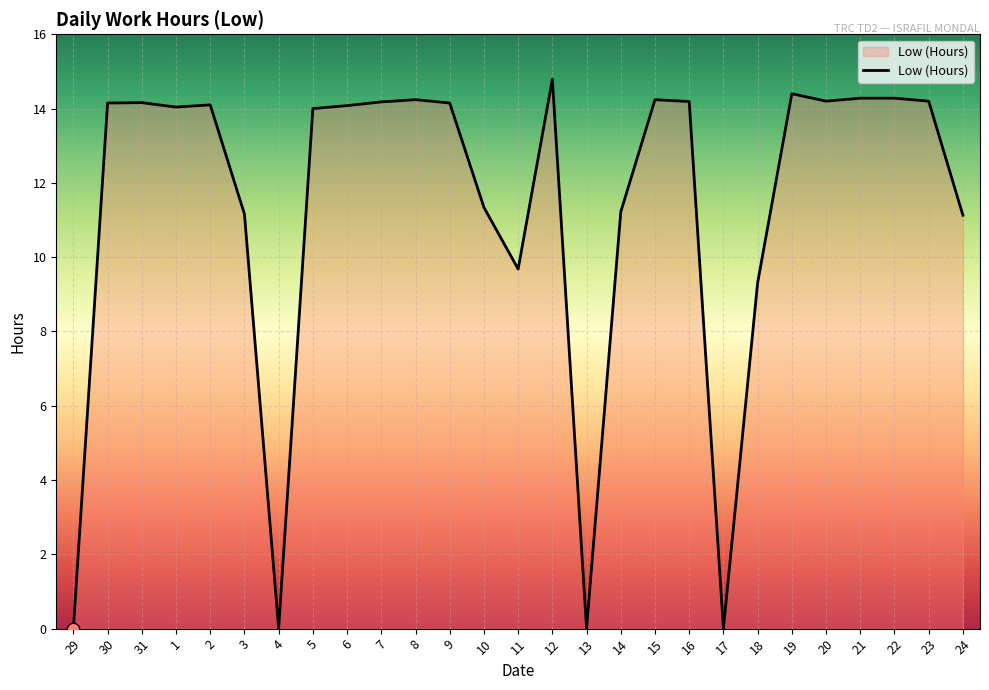

Approximately how many times larger is the value at 16 compared to 11?

1.5